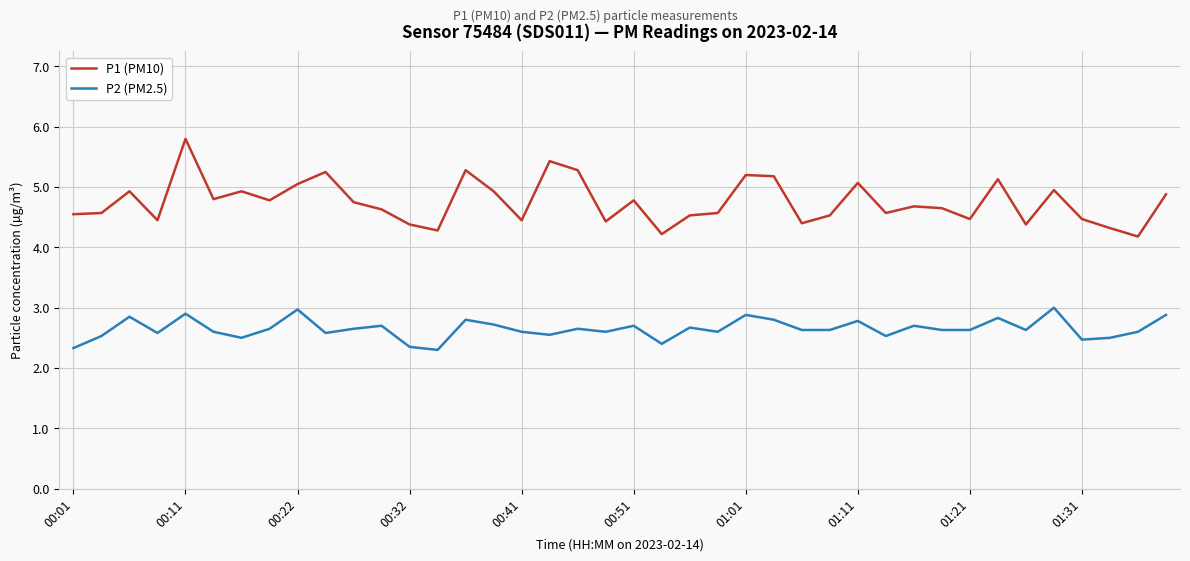

How many distinct data groups are displayed?

2